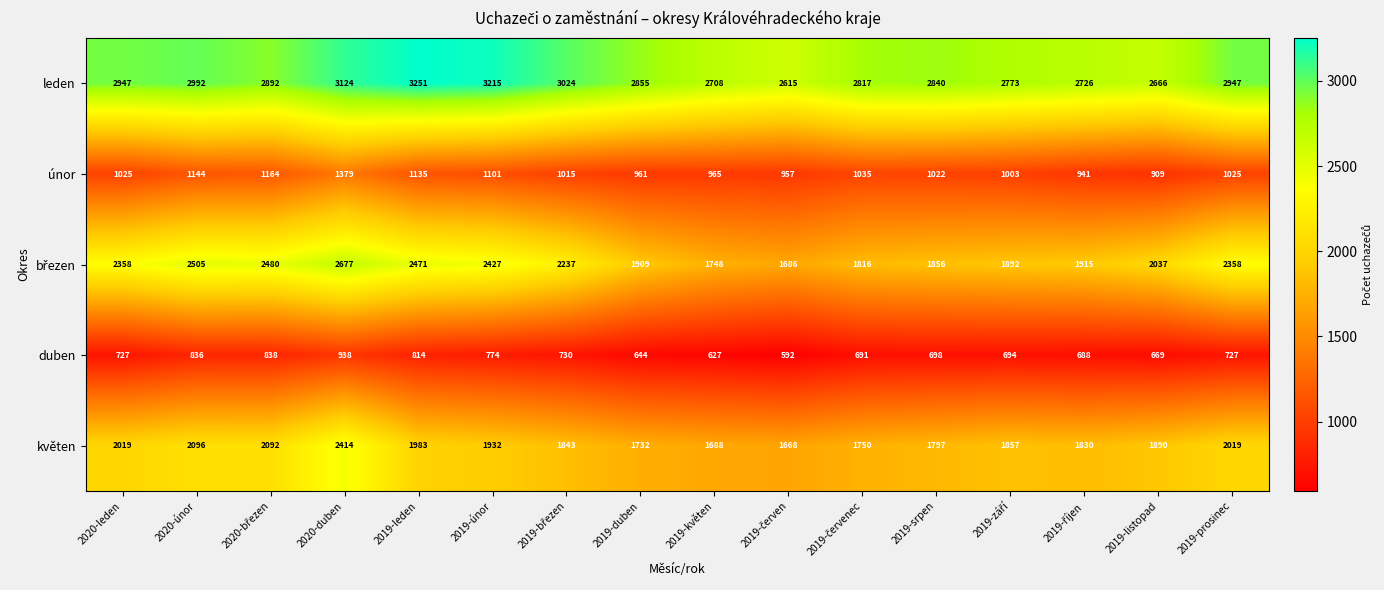

How many values in the únor series are below 1025?

8